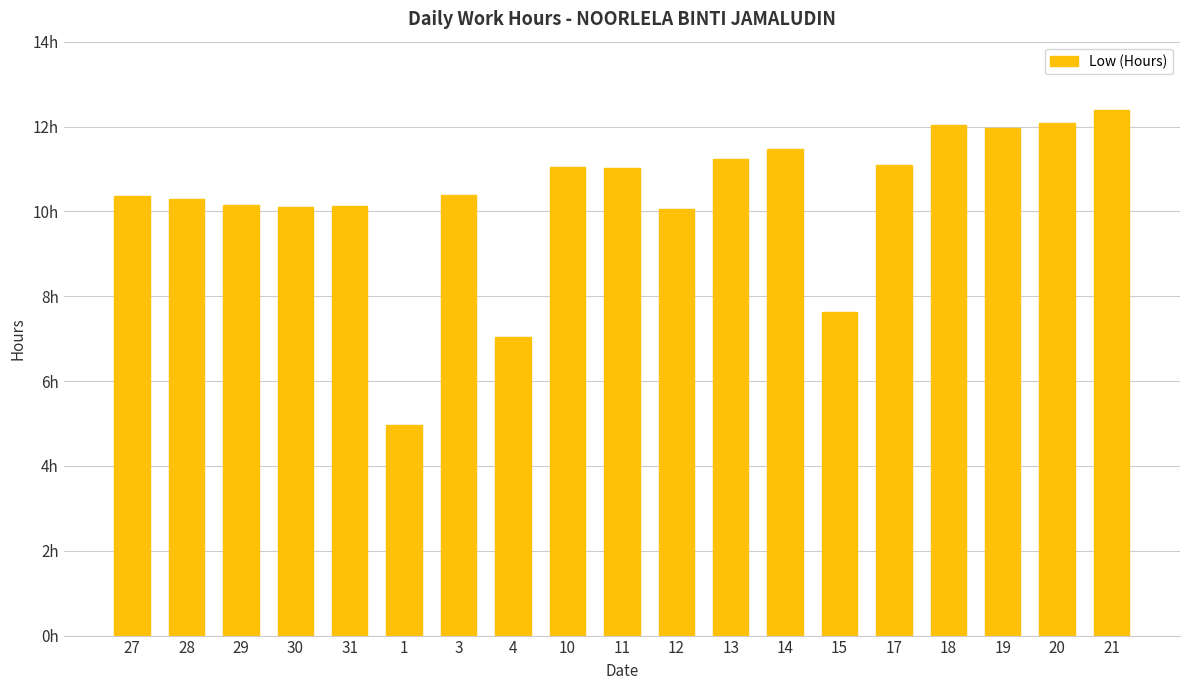

Is it true that the value at 19 is 7.0?

False